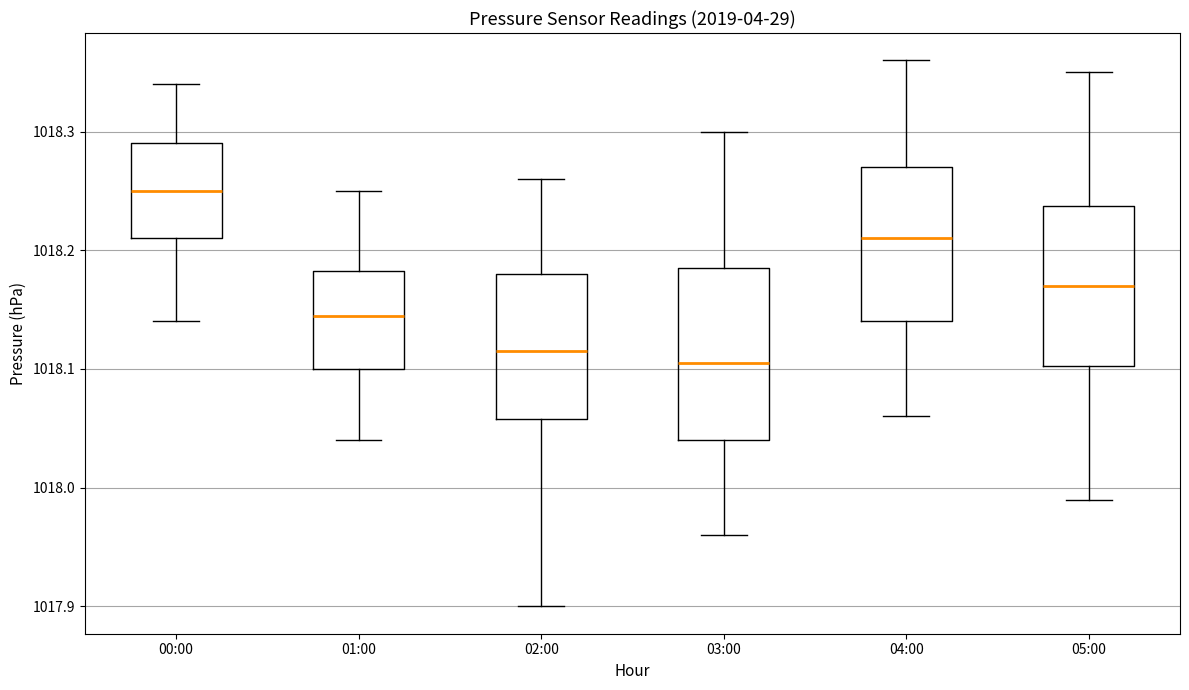

Where does the median line of the box for 03:00 sit on the y-axis? The values are not printed on the chart, so give them approximately, as read against the axis.

1018.11